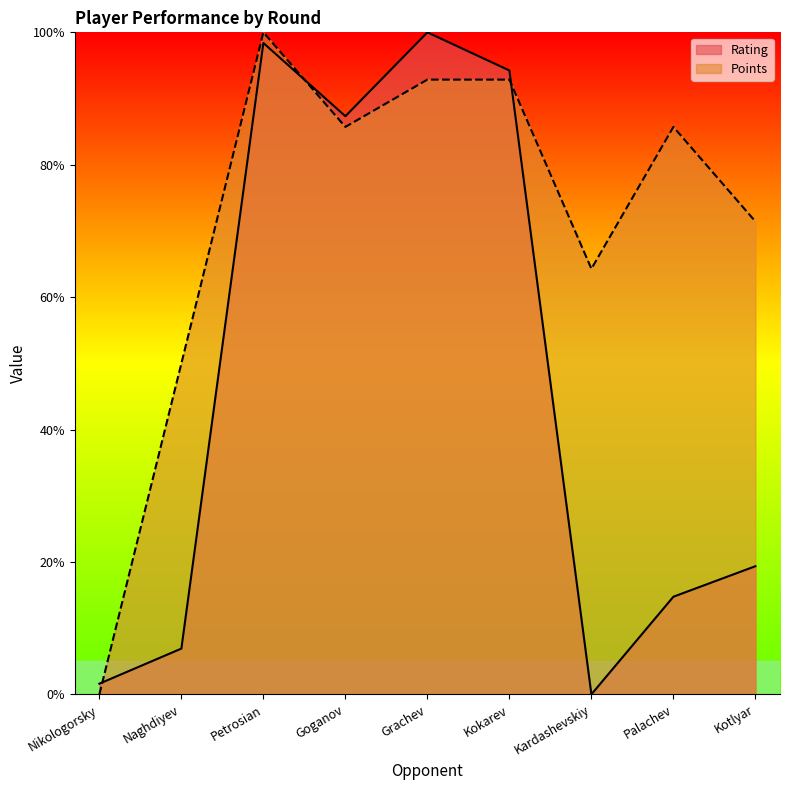

Rank the series at Palachev from lowest to highest value.

Rating, Points